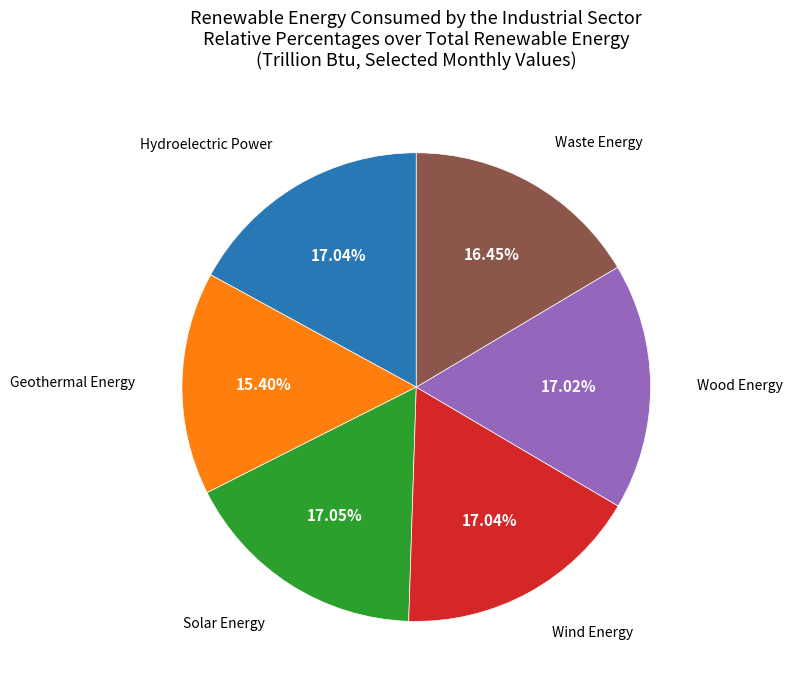

Is there a majority slice in this chart?

No